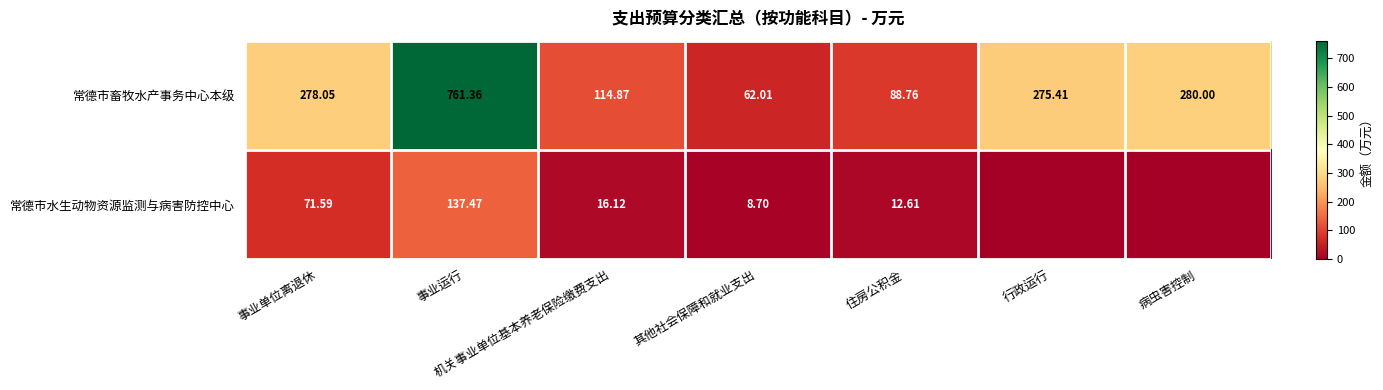

How many values in the 常德市畜牧水产事务中心本级 series are below 275?

3